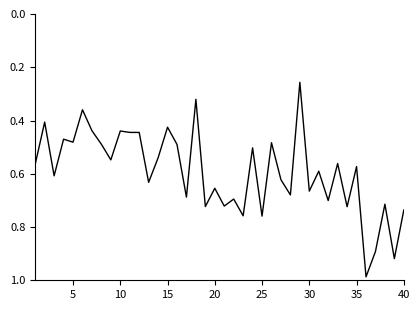

How many lines are shown in the chart?

1